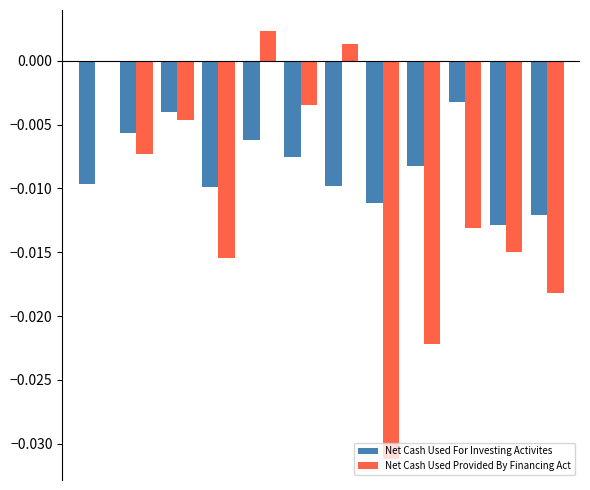

Which series has the largest total across all categories?

Net Cash Used For Investing Activites